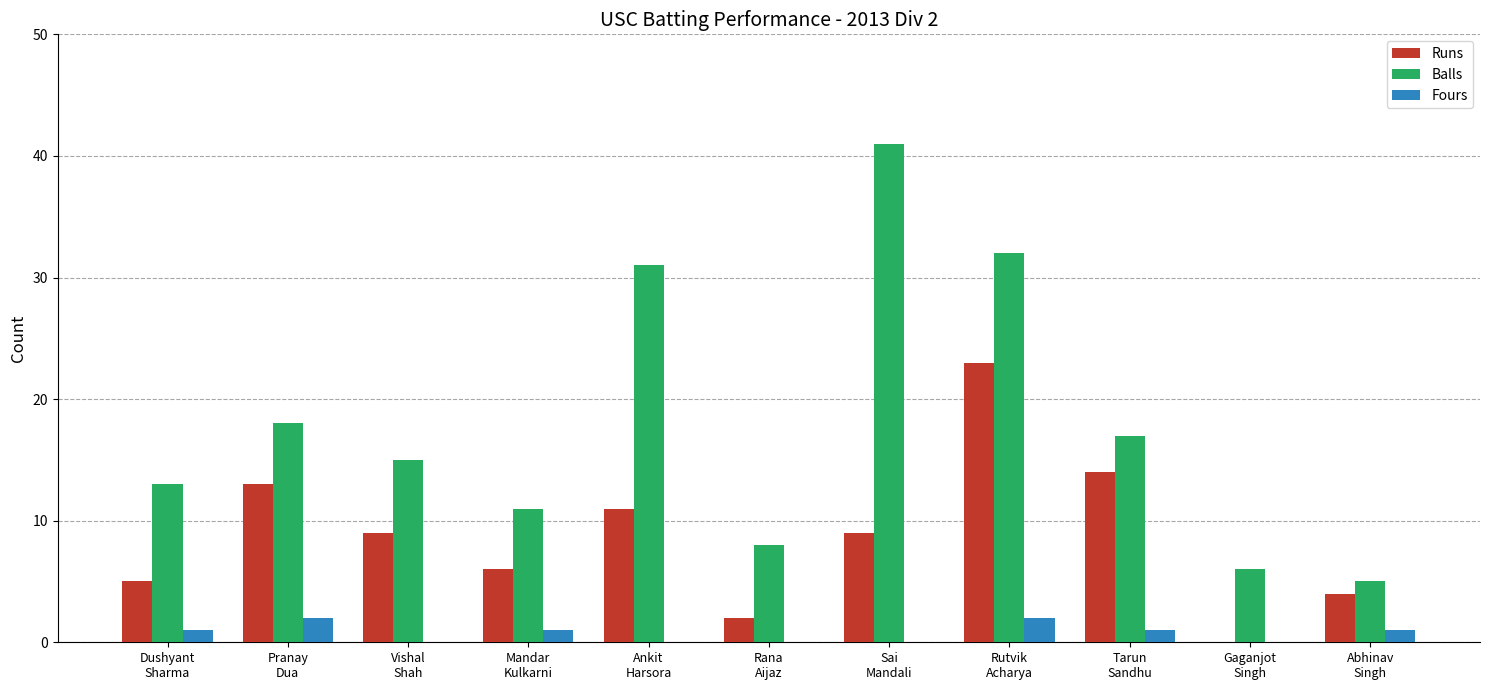

Reading left to right, list all the values displayed in this chart.

Runs: 5	13	9	6	11	2	9	23	14	0	4
Balls: 13	18	15	11	31	8	41	32	17	6	5
Fours: 1	2	0	1	0	0	0	2	1	0	1